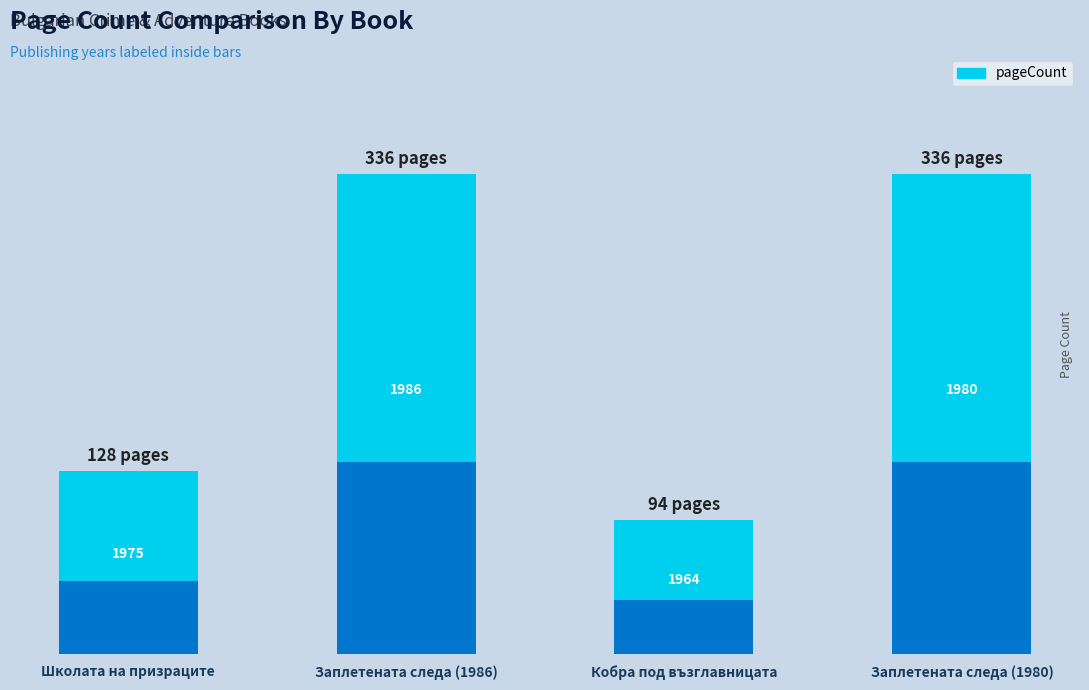

True or false: the data shows 182.5 at Заплетената следа (1986).

False